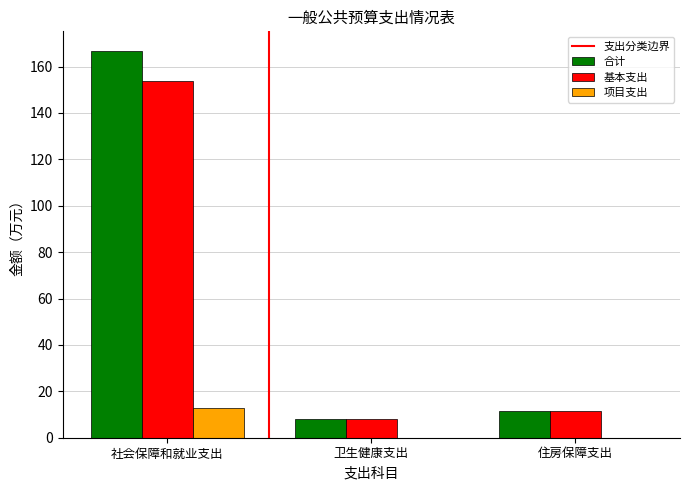

Between 社会保障和就业支出 and 住房保障支出, which series saw the biggest shift?

合计